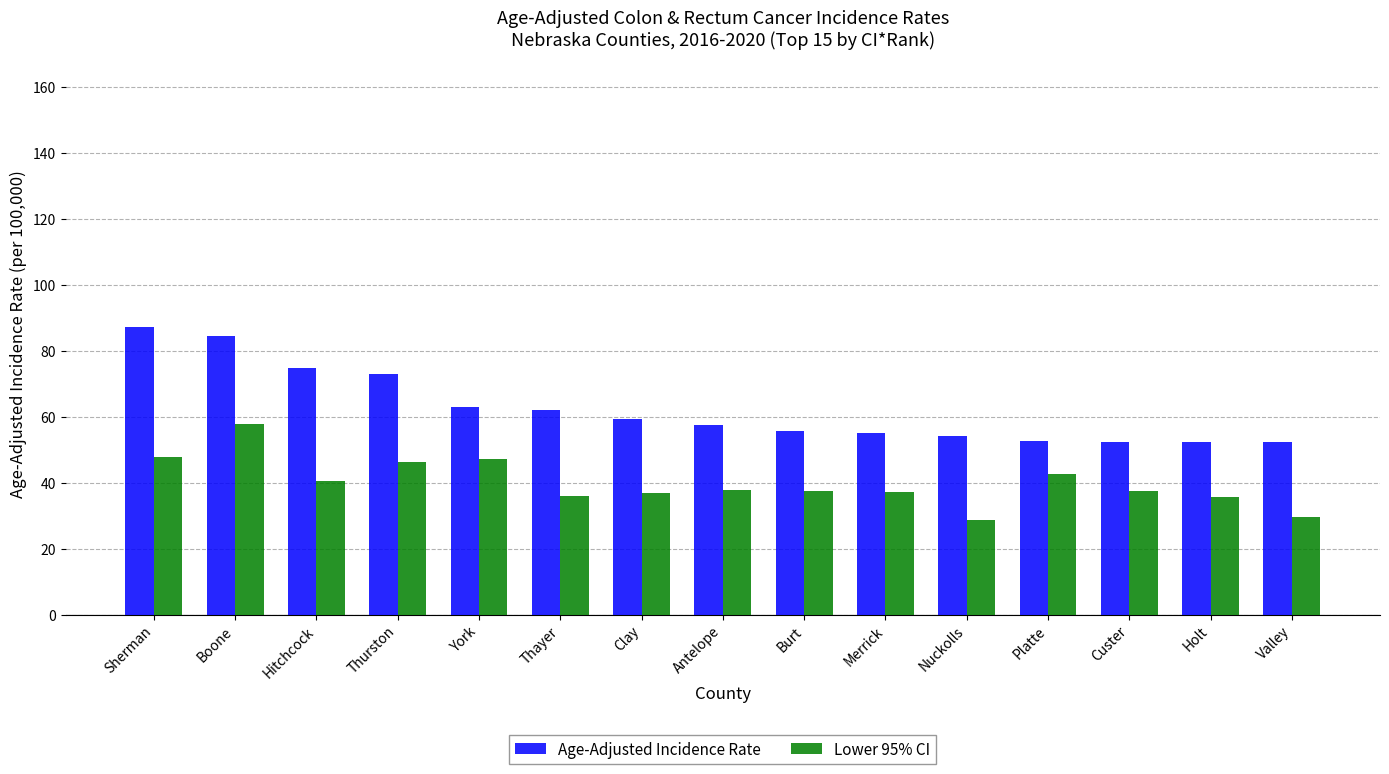

At which label does Age-Adjusted Incidence Rate reach its peak?

Sherman